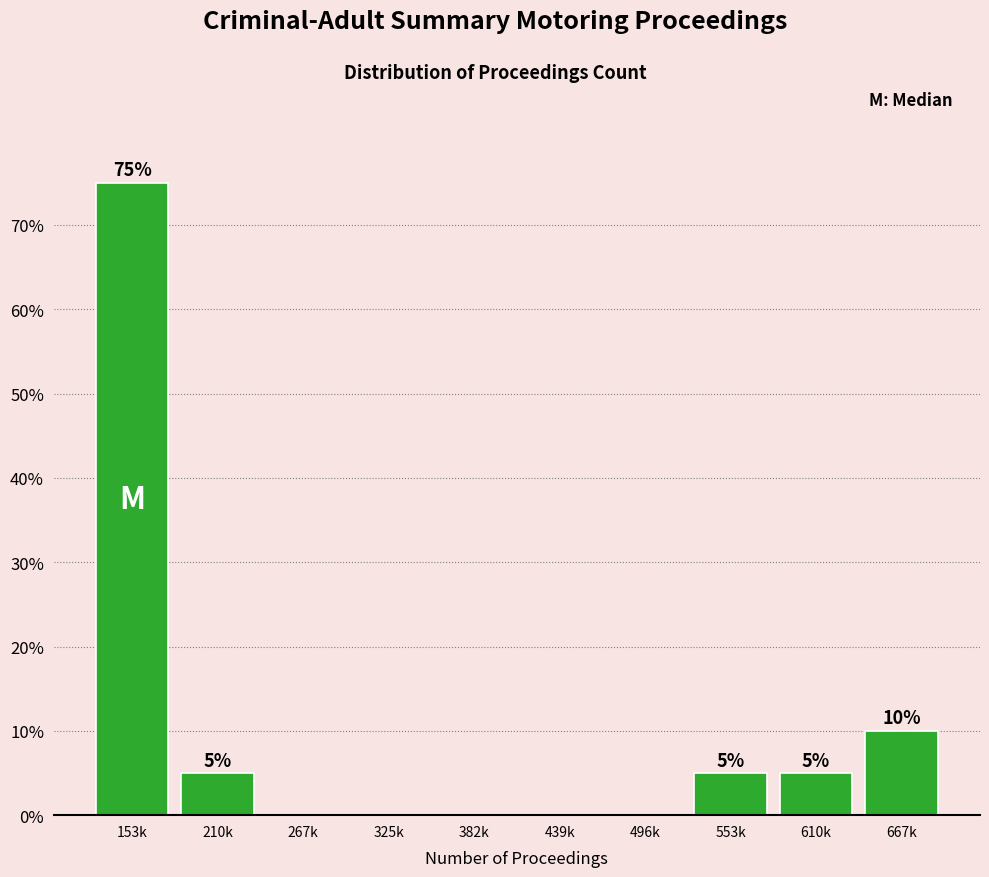

Reading left to right, what are all the values shown in this chart?

153k=75	210k=5	267k=0	325k=0	382k=0	439k=0	496k=0	553k=5	610k=5	667k=10